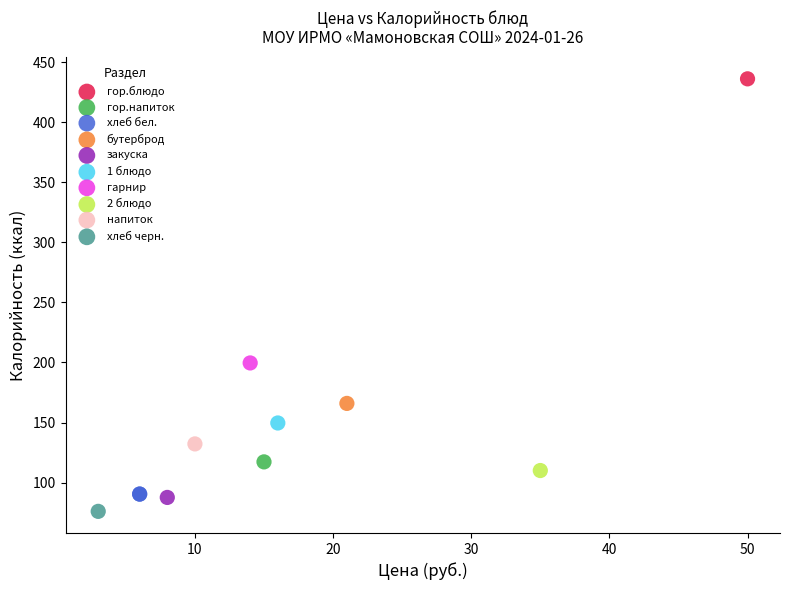

Which series contains the lowest Y value?

хлеб черн.